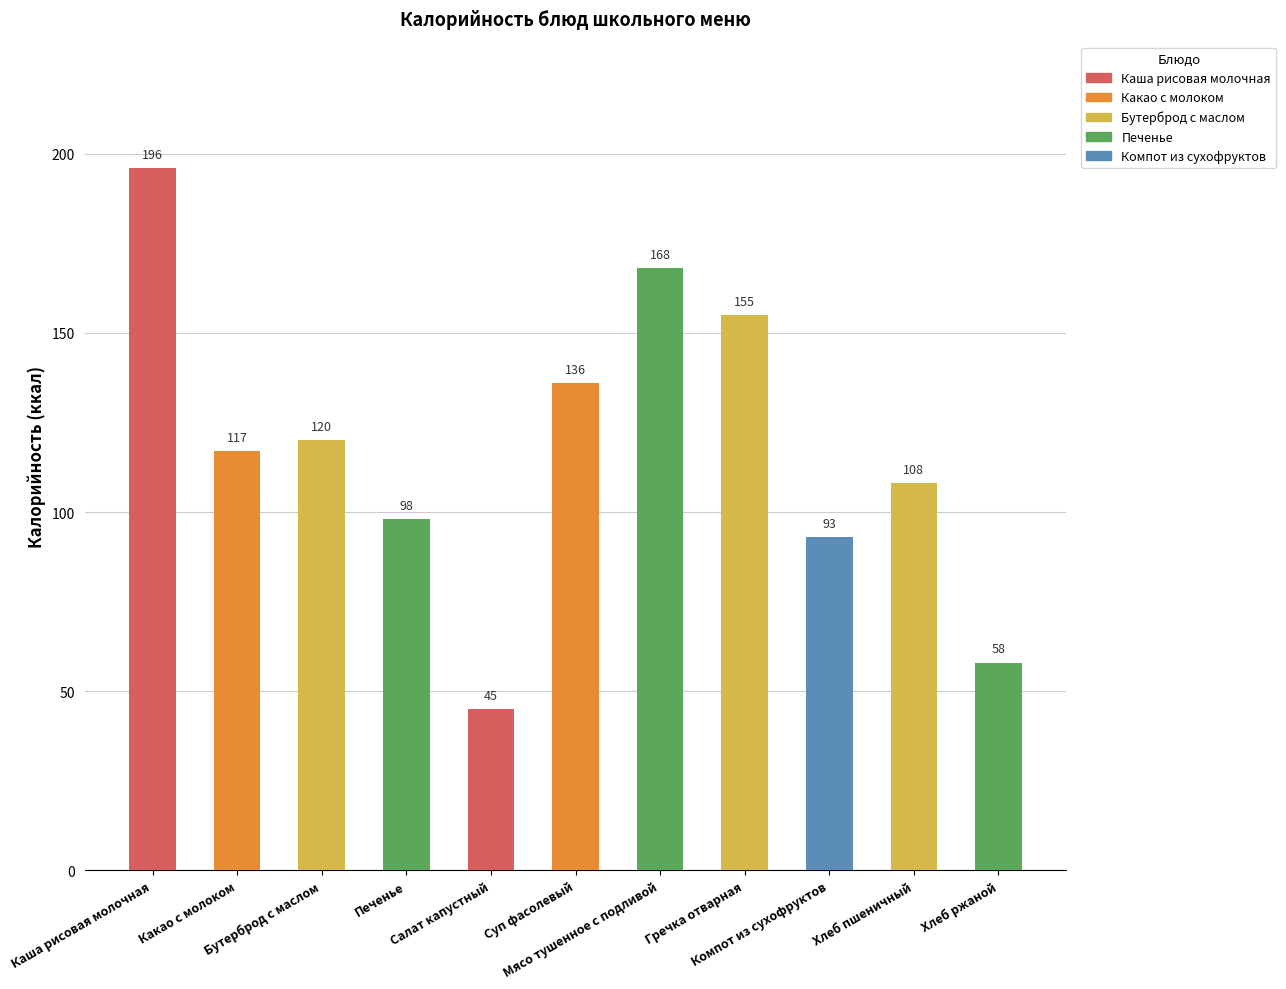

What is the value of the 9th bar from the left?

93